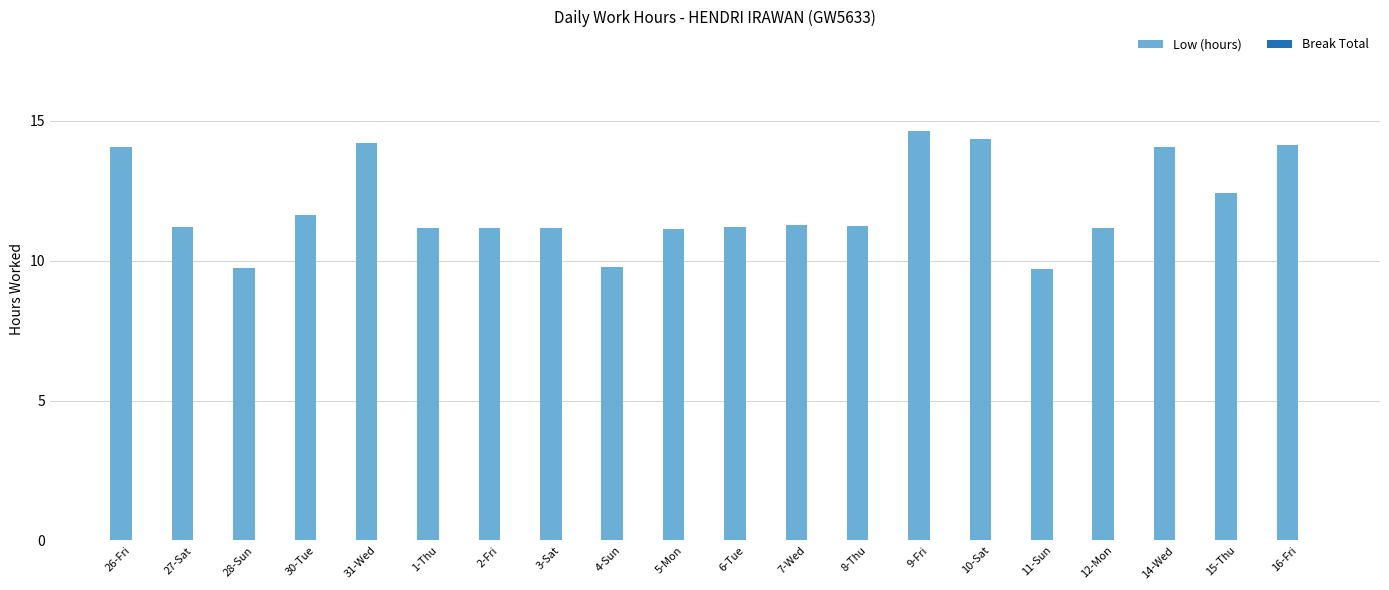

What position from the right is 3-Sat?

13